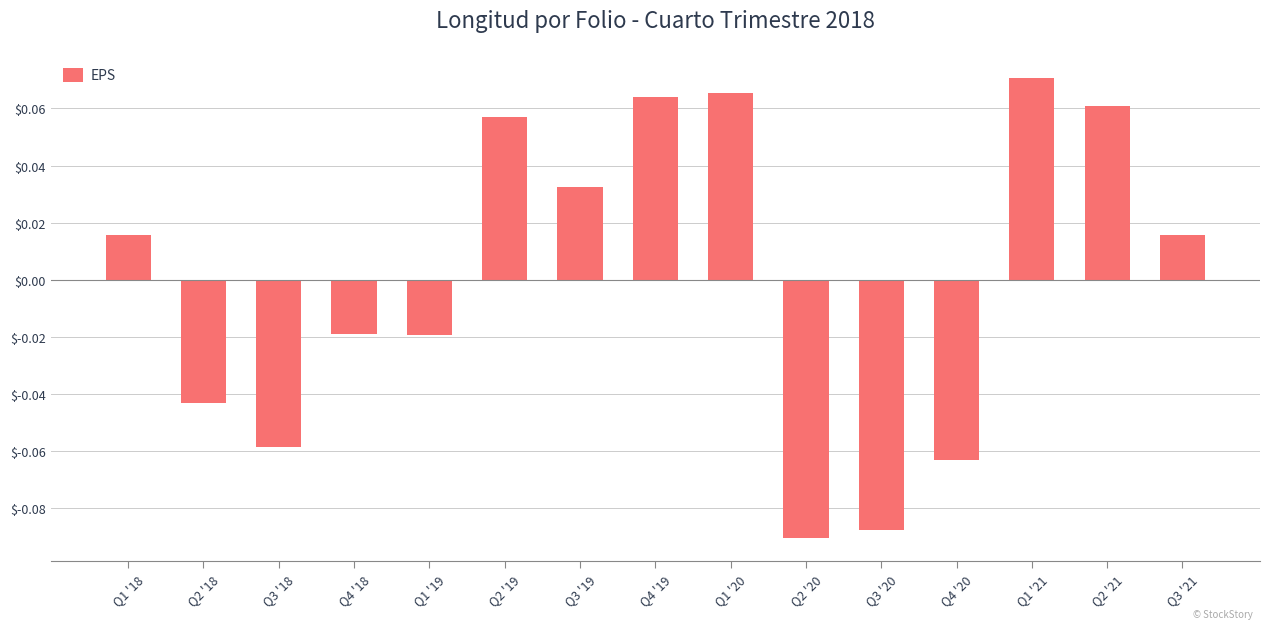

Is it true that the value at Q4 '20 is -0.0?

False